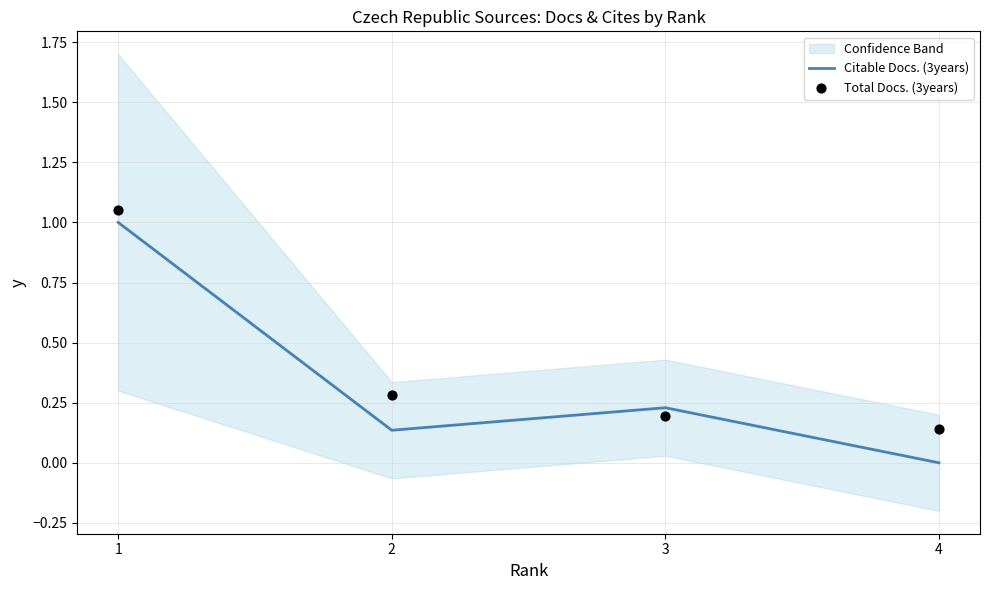

Is the value of Total Docs. (3years) at 1 greater than the value of Citable Docs. (3years) at 4?

Yes